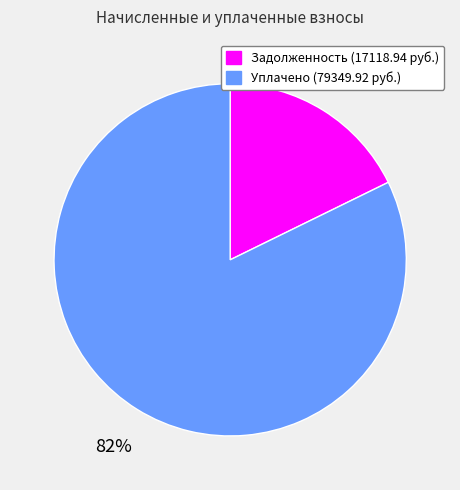

How many segments does this pie chart have?

2